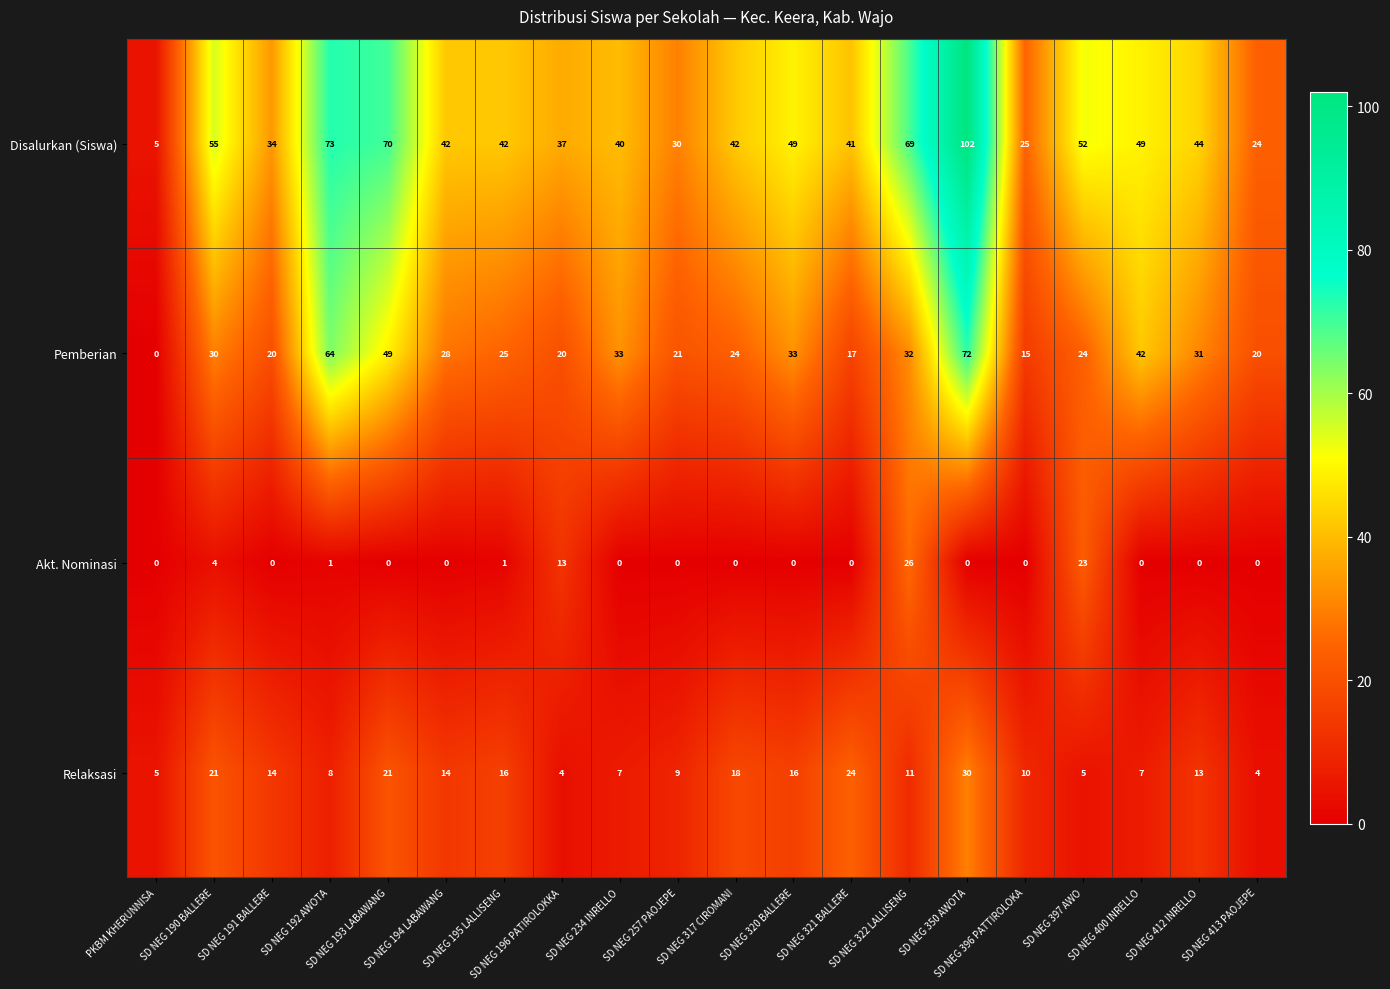

What is the sum of all Disalurkan (Siswa) values?

925